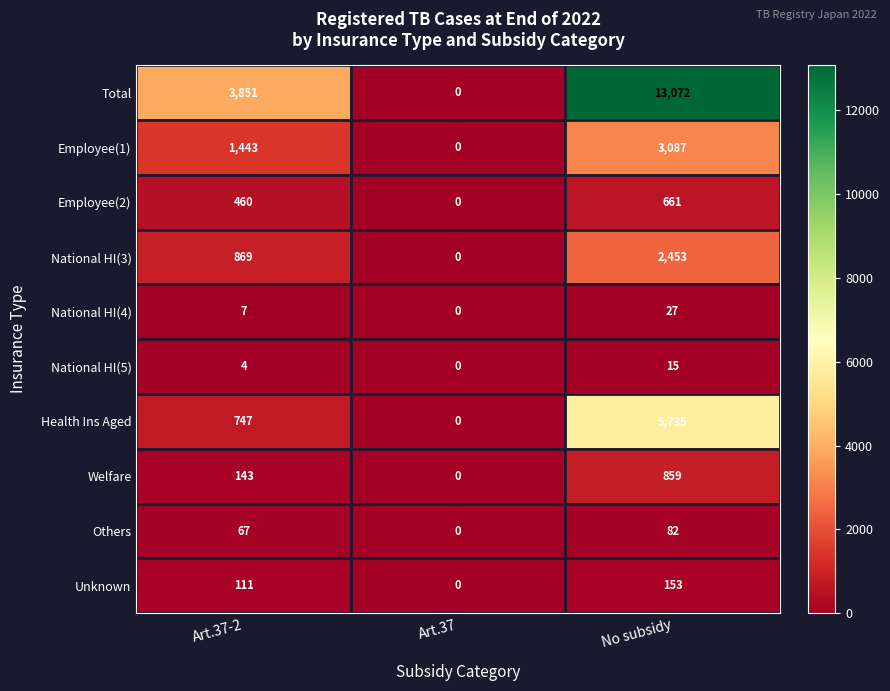

The Employee(2) series shows 111 at Art.37-2. True or false?

False